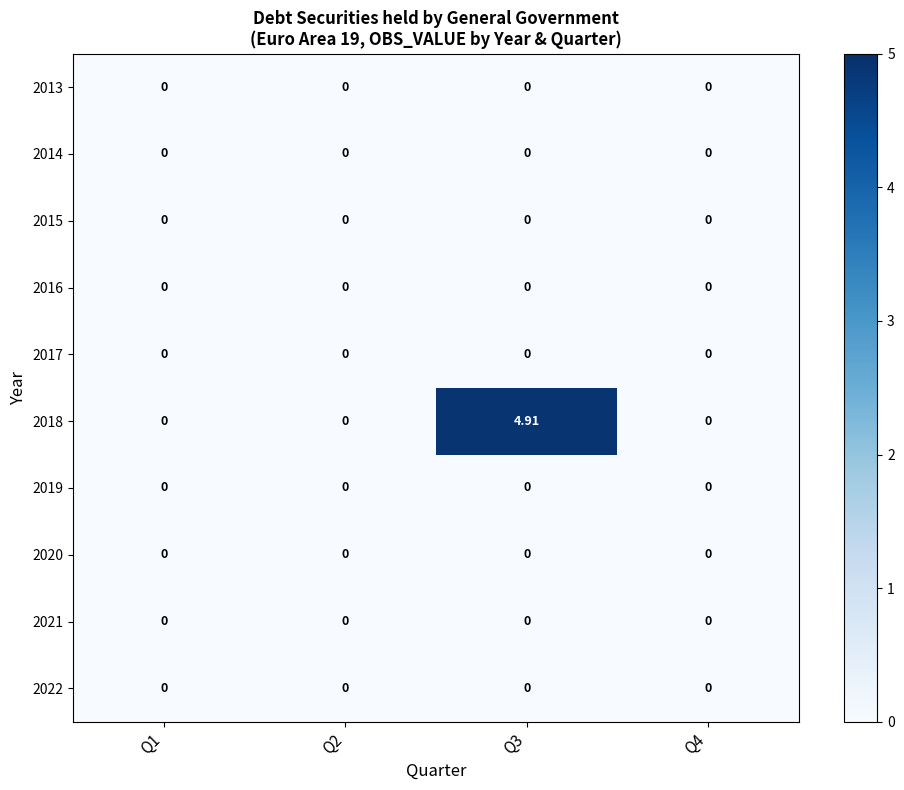

Which series has the largest range (max minus min)?

2018